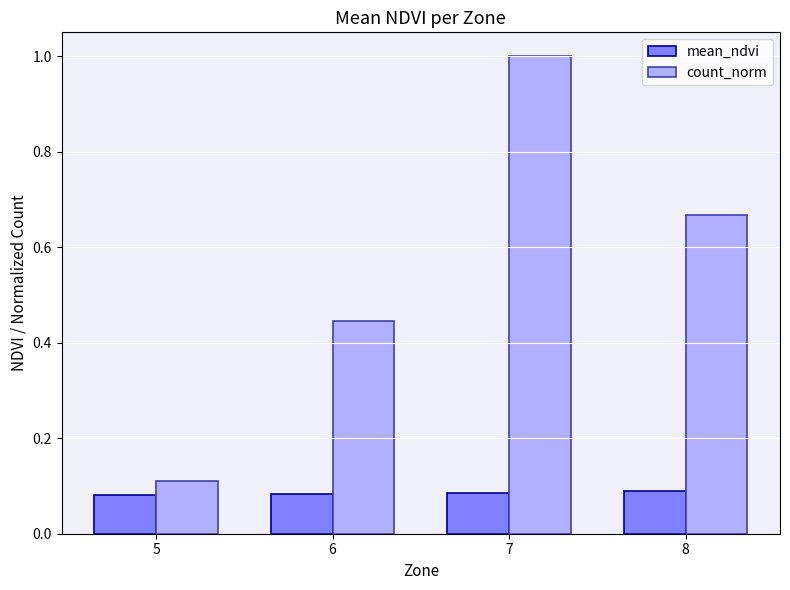

How many bars are there in each group?

2